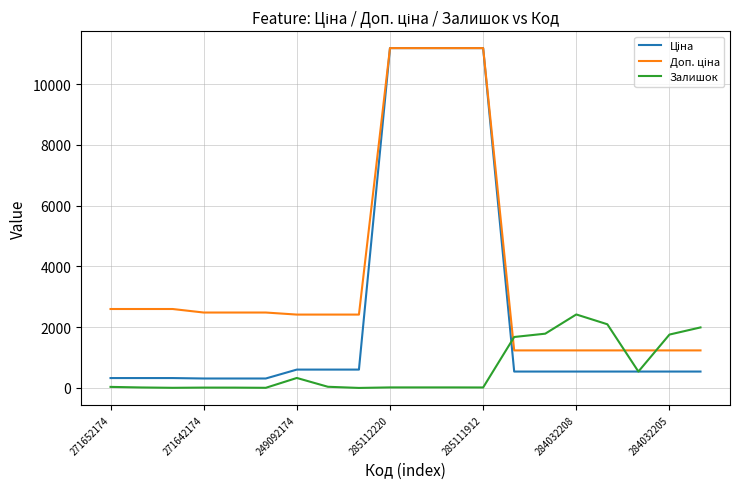

What is the highest value of the Залишок series?

2419.0